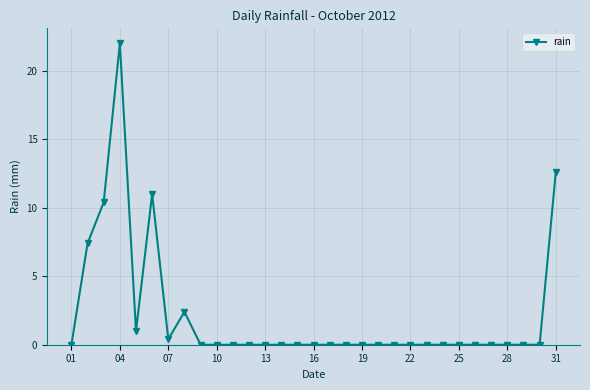

What is the average value?

2.2